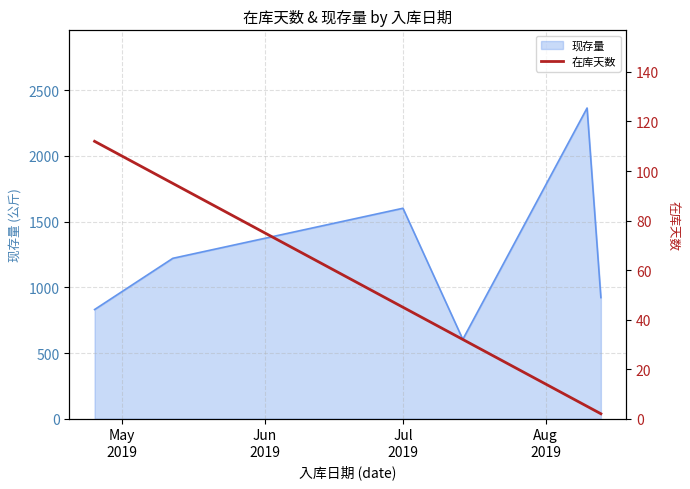

What is the smallest value displayed?

2